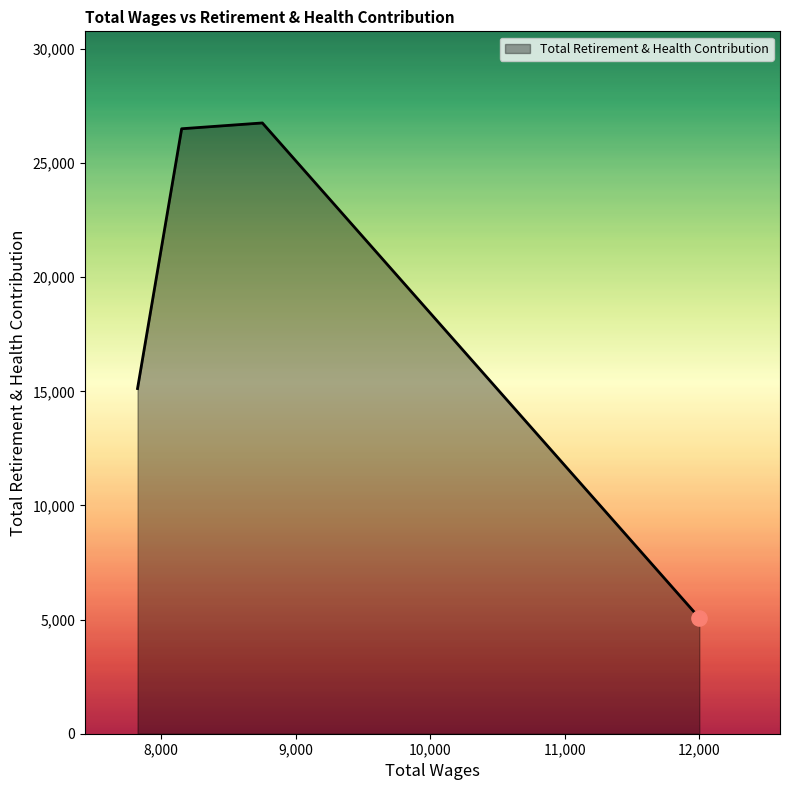

Which has a higher value, 8752.0 or 8152.0?

8752.0